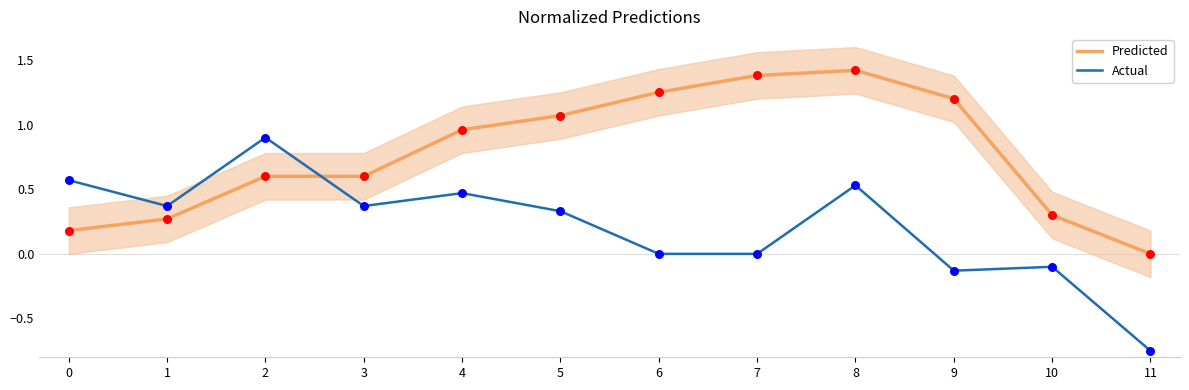

At which category is the sum across all series the highest?

8